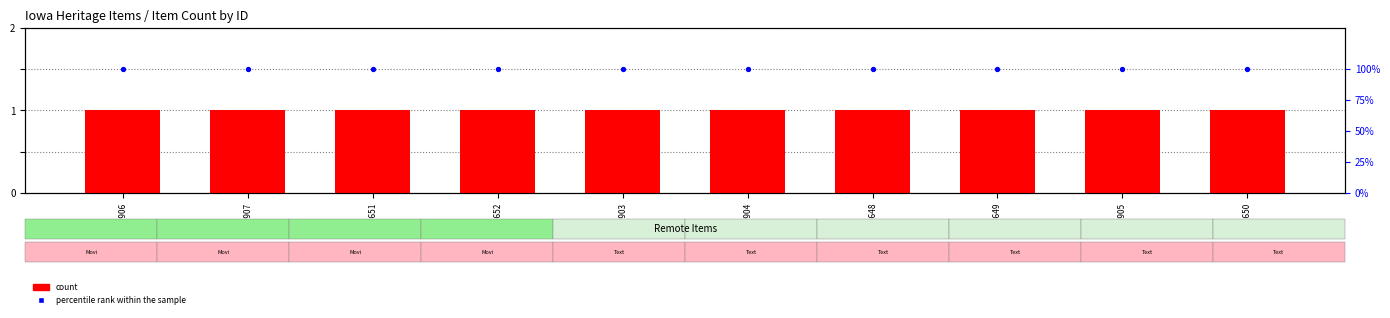

Is the value of percentile rank within the sample at 65906 greater than the value of count at 65903?

Yes